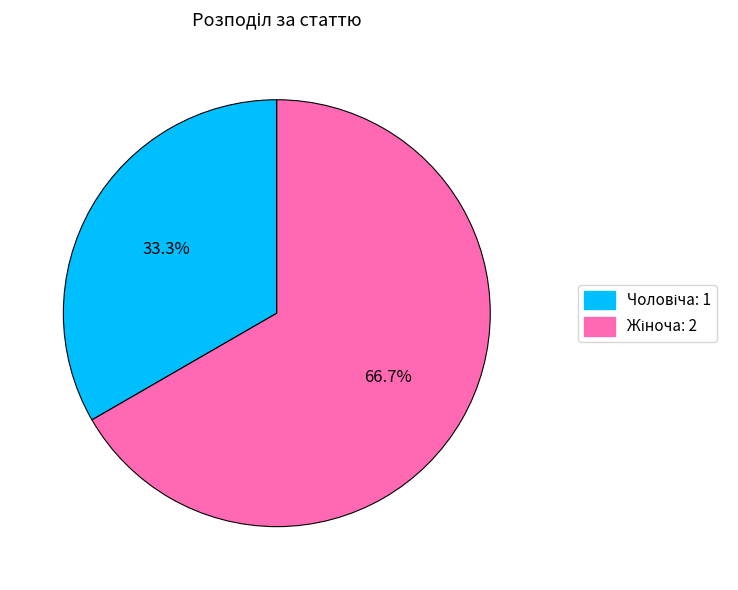

Does any single category account for the majority?

Yes